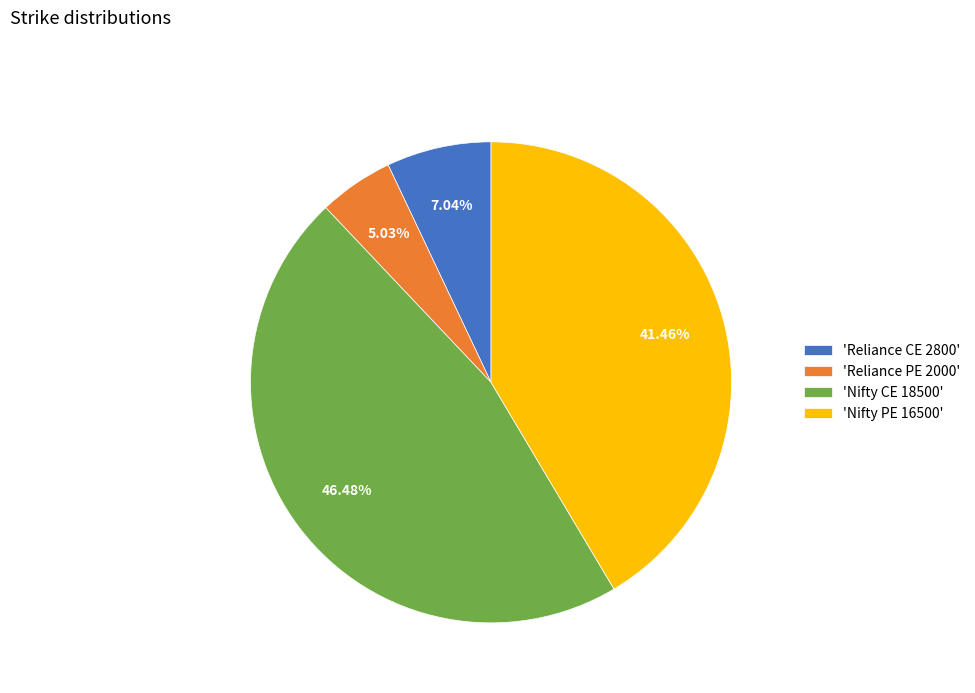

How many slices are in this pie chart?

4